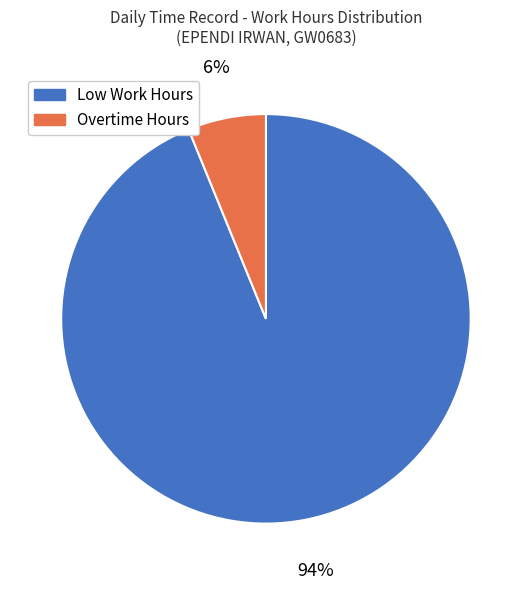

True or false: Low Work Hours accounts for 99% of the total.

False